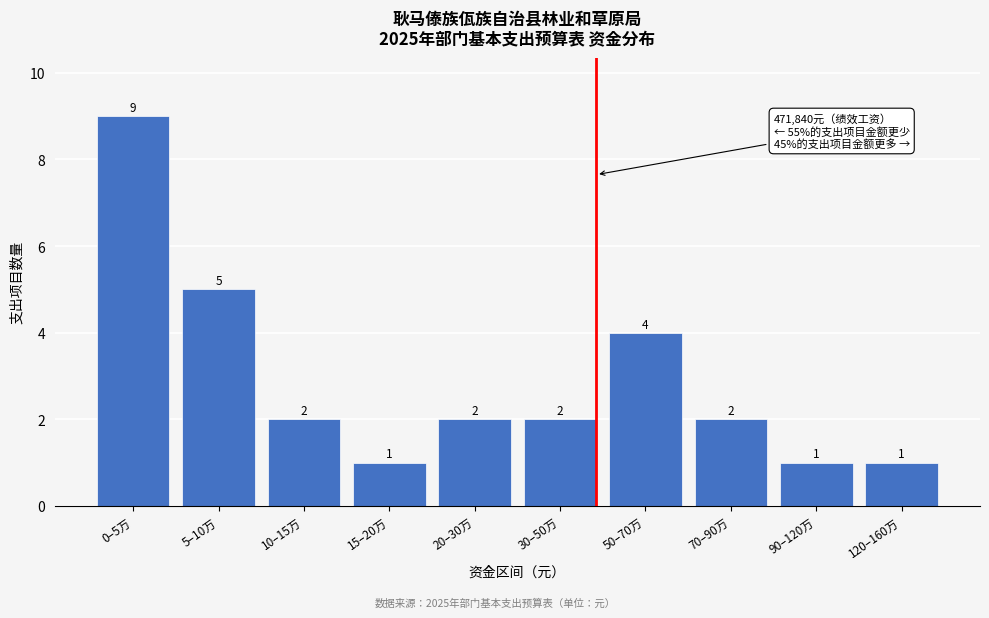

Reading left to right, transcribe all the data shown in this chart.

9	5	2	1	2	2	4	2	1	1